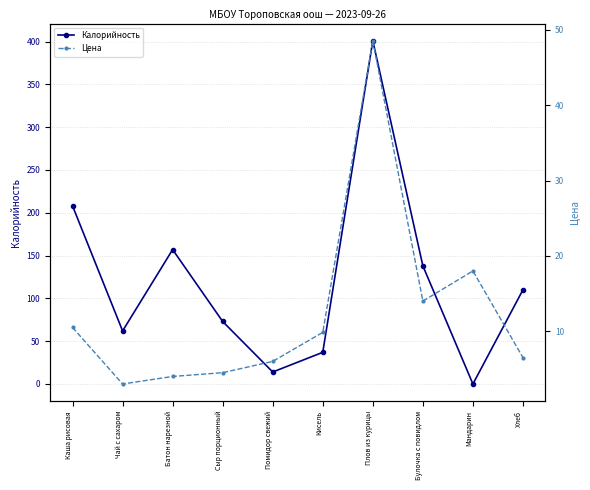

What are all the series names shown in the legend?

Калорийность, Цена